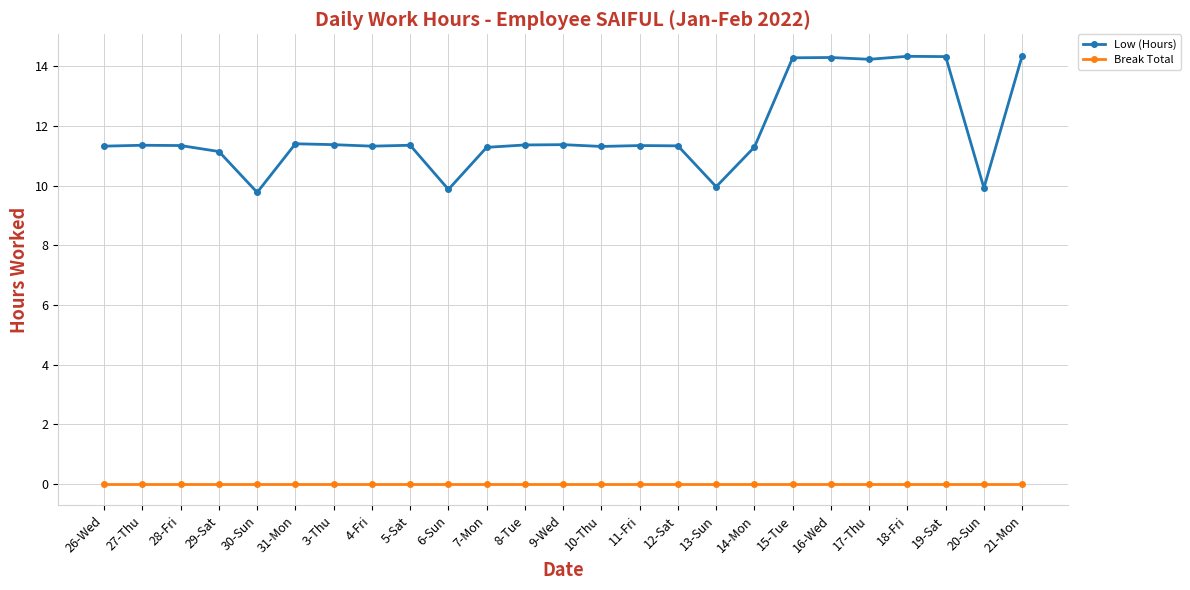

Rank the series at 13-Sun from lowest to highest value.

Break Total, Low (Hours)